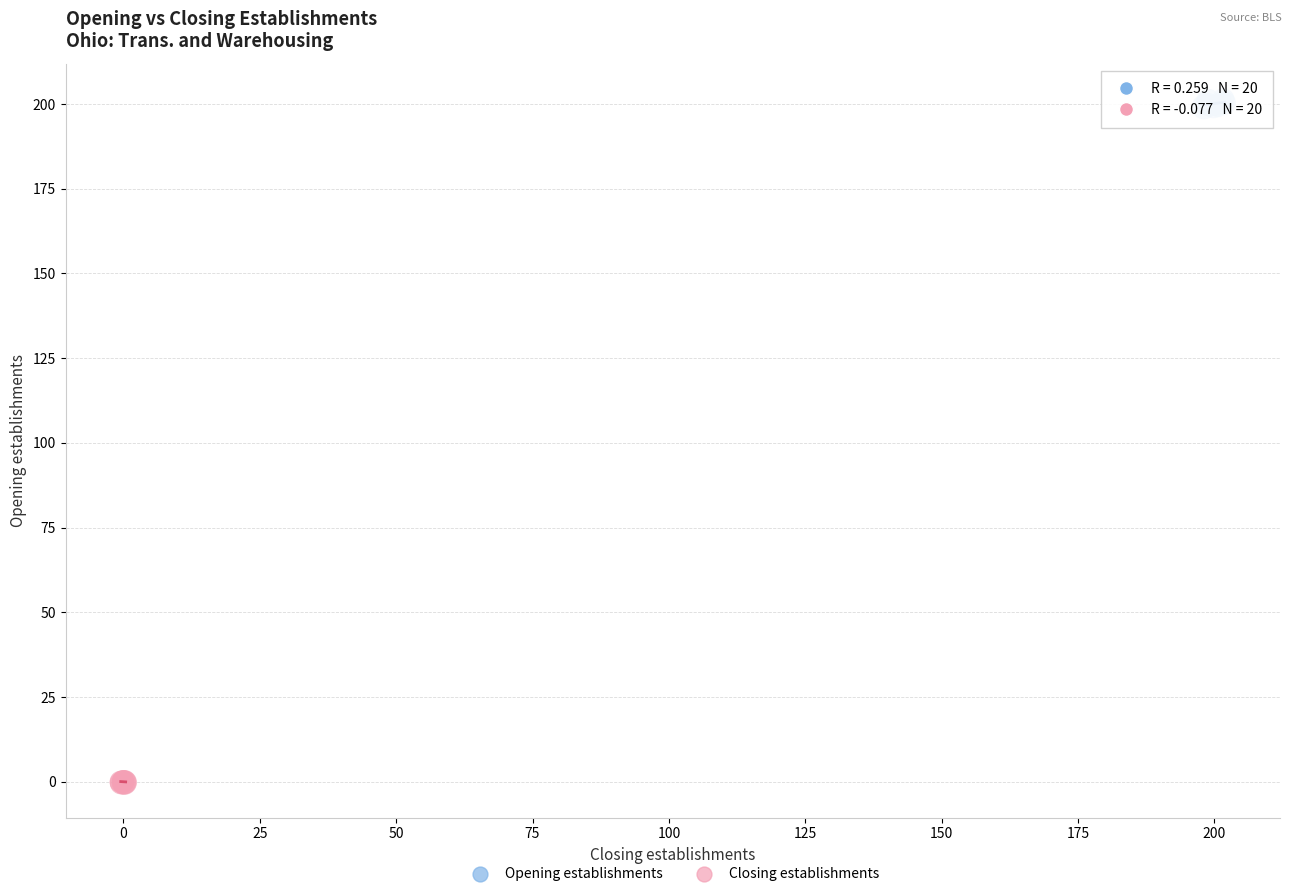

Which series contains the lowest Y value?

Closing establishments